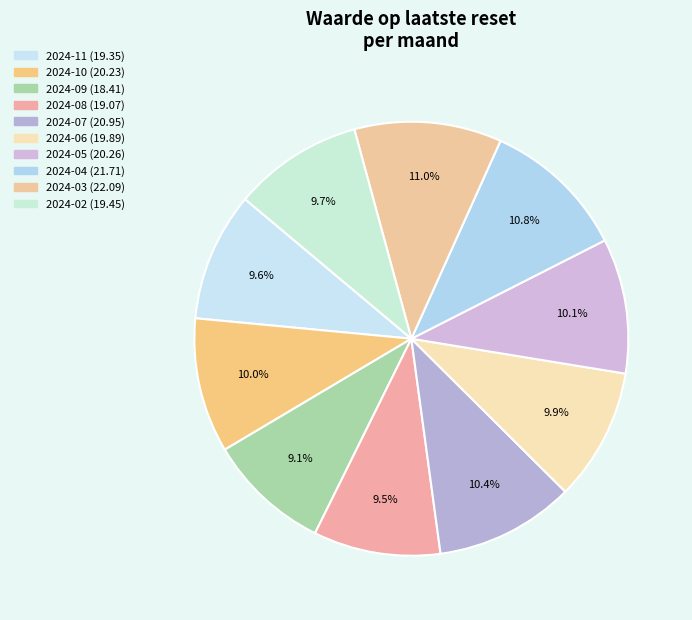

To the nearest percent, what portion does 2024-02 represent?

10%